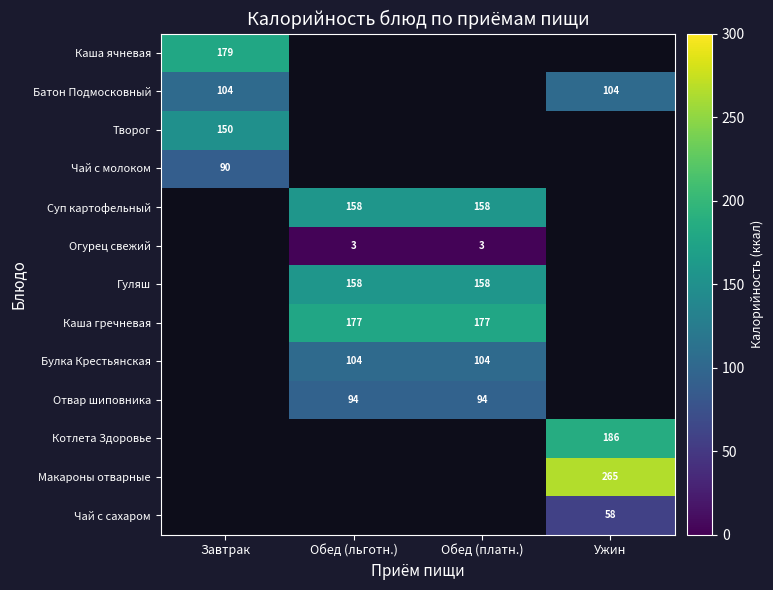

Is it true that Гуляш equals 158 at Обед (льготн.)?

True